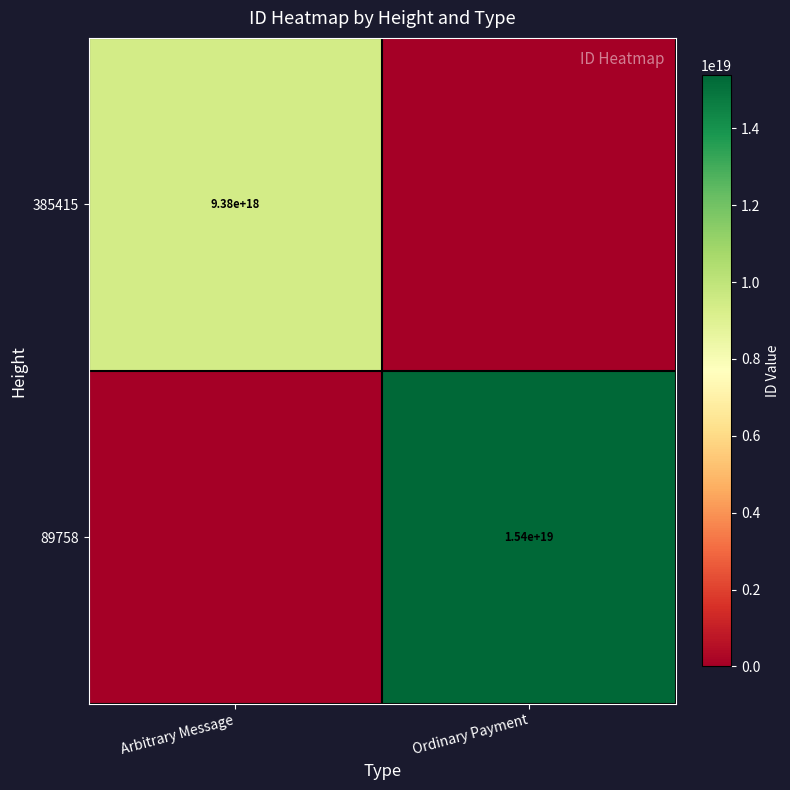

True or false: 385415 has a value of 12534275712198096896 at Arbitrary Message.

False